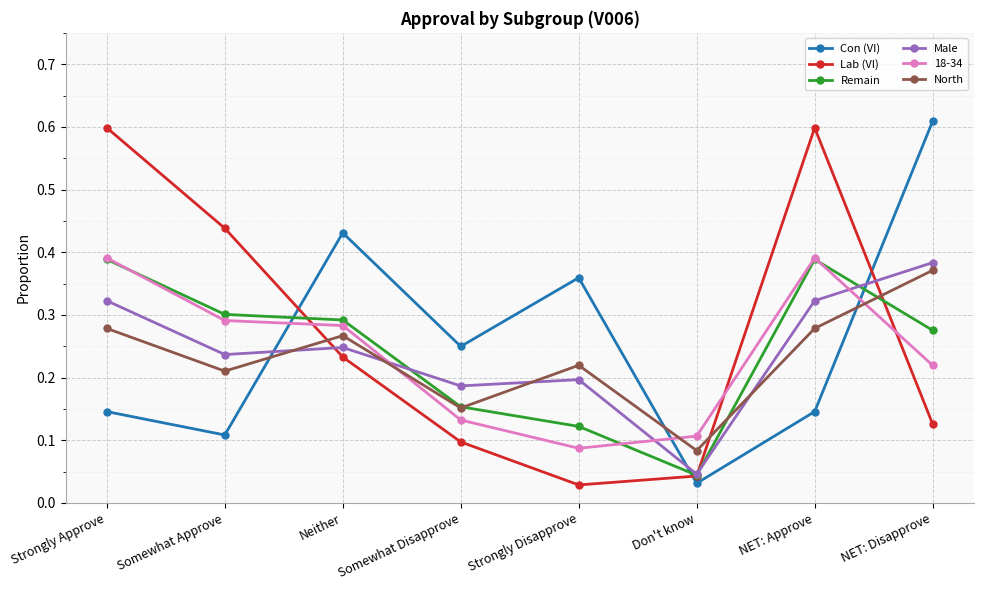

What is the total value across all series at Strongly Disapprove?

1.0